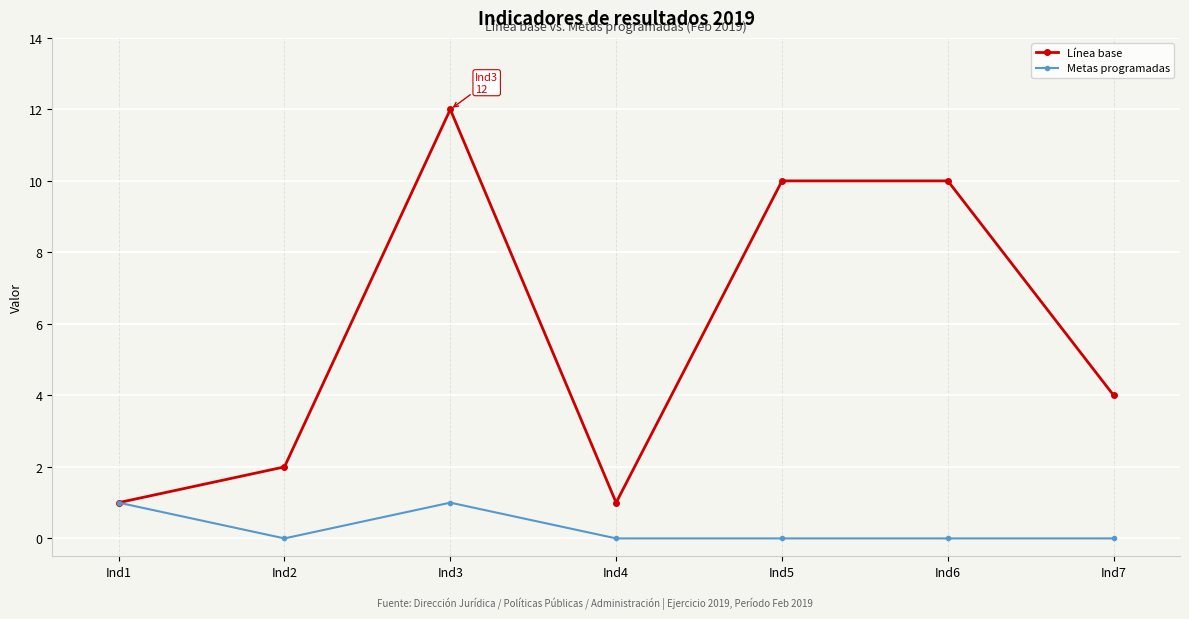

Which series has the largest range (max minus min)?

Línea base